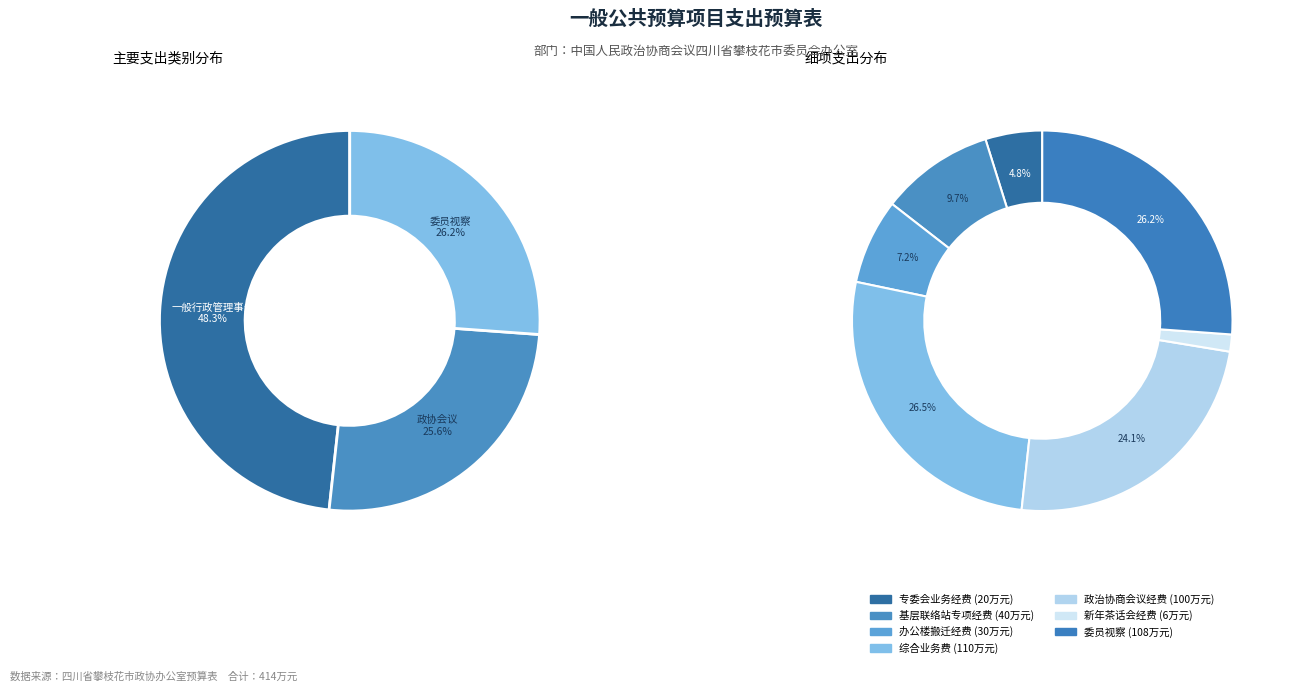

To the nearest percent, what is the difference between the 专委会业务经费 and 办公楼搬迁经费 slice percentages?

2%